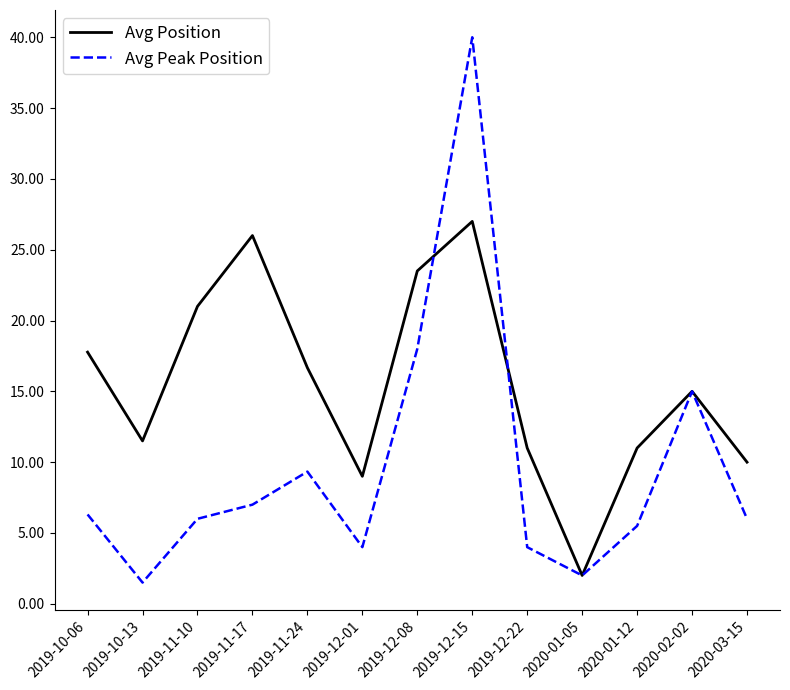

What are all the series names shown in the legend?

Avg Position, Avg Peak Position